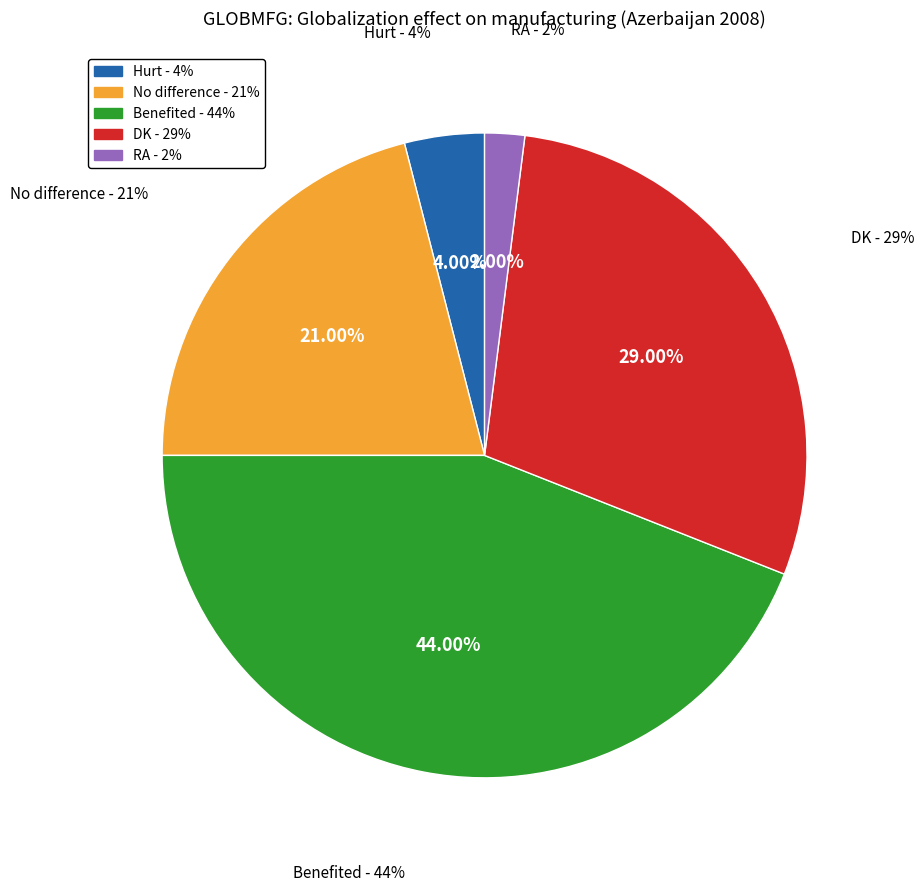

Is it true that No difference is 21% of the pie?

True